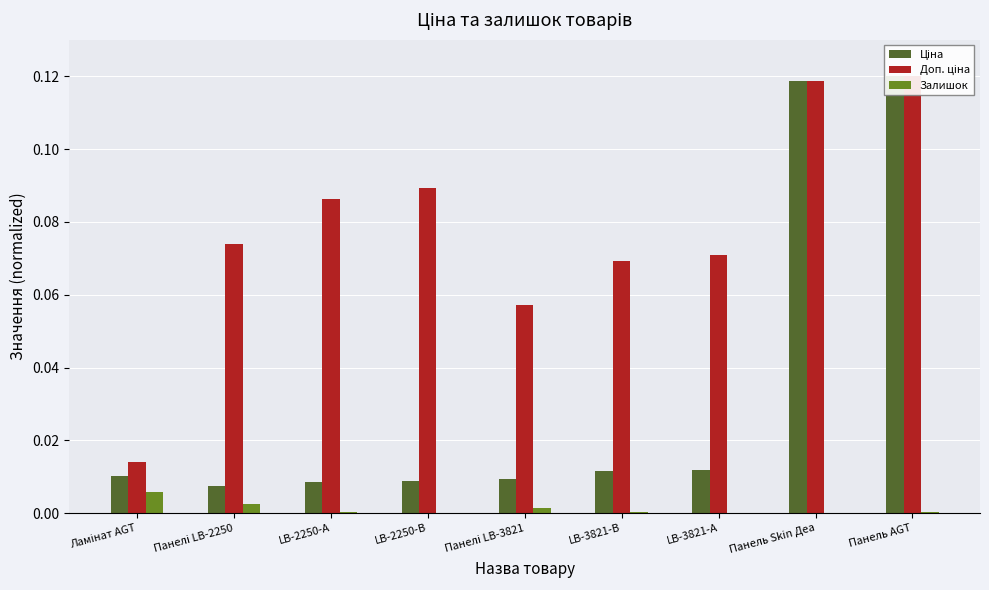

The value of Доп. ціна at Панель AGT is 0.0. True or false?

False